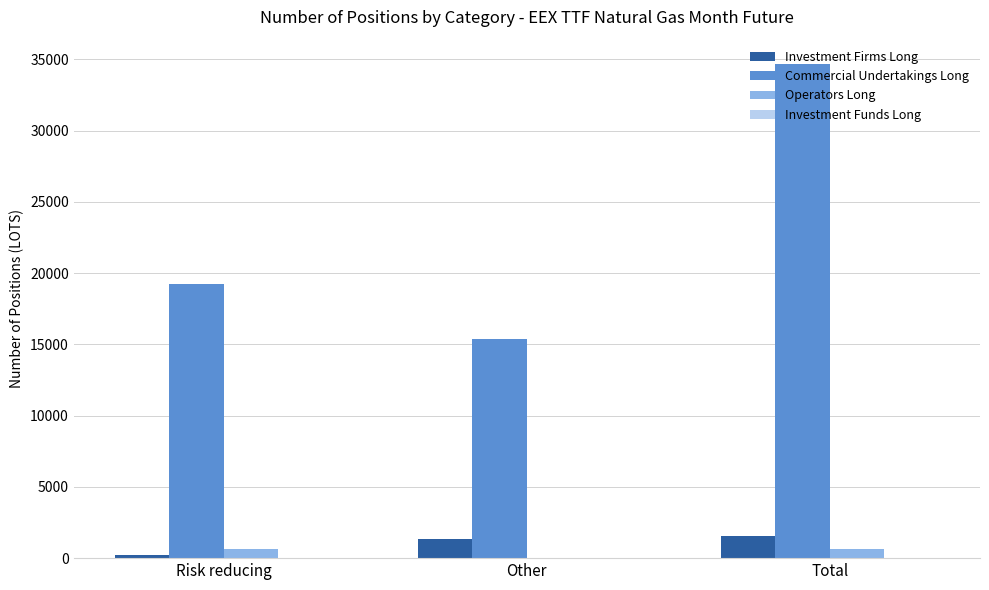

How many data points does each series have?

3